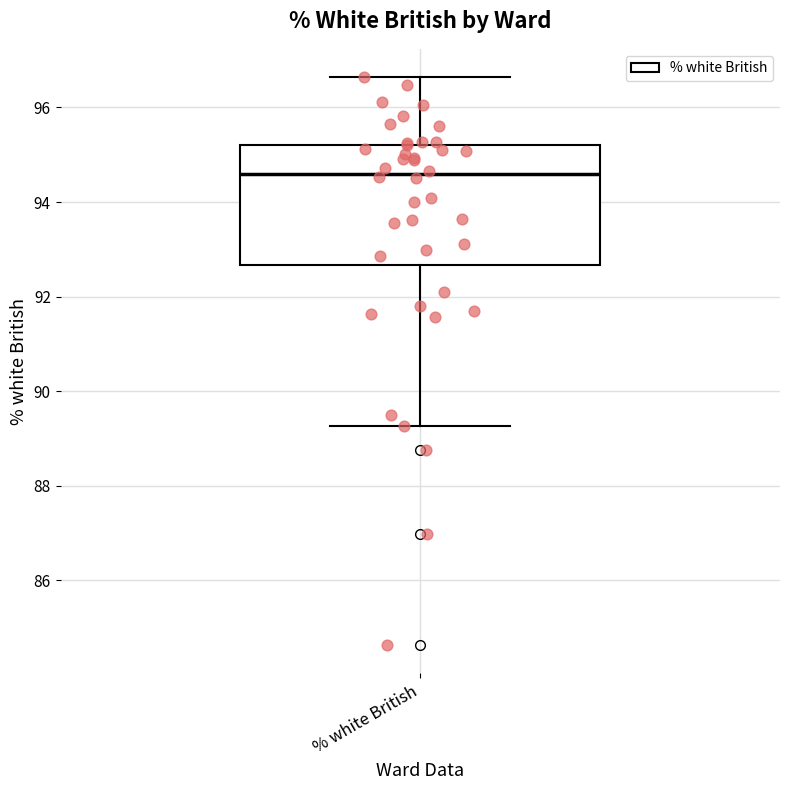

Transcribe this box plot: give where the median line is, the range the box spans, and where the two whiskers end, as read against the y-axis. The values are not printed on the chart, so give them approximately, as read against the axis.

median 94.6, box 92.6 to 95.2, whiskers 89.2 to 96.6